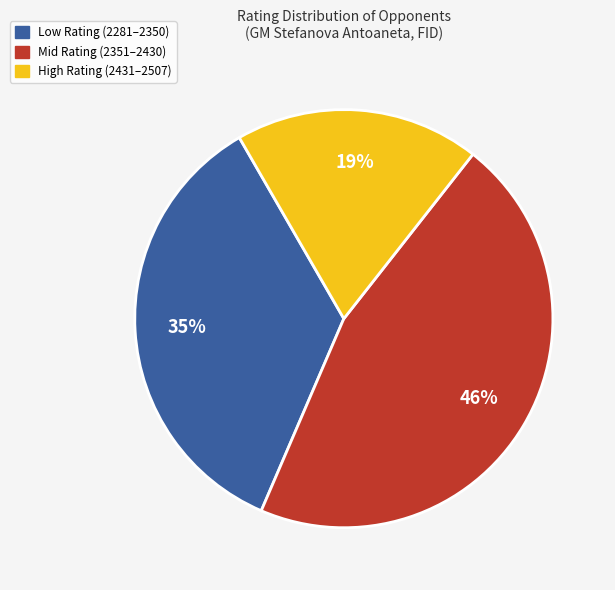

Is the sum of Low Rating (2281–2350) and Mid Rating (2351–2430) greater than half?

Yes